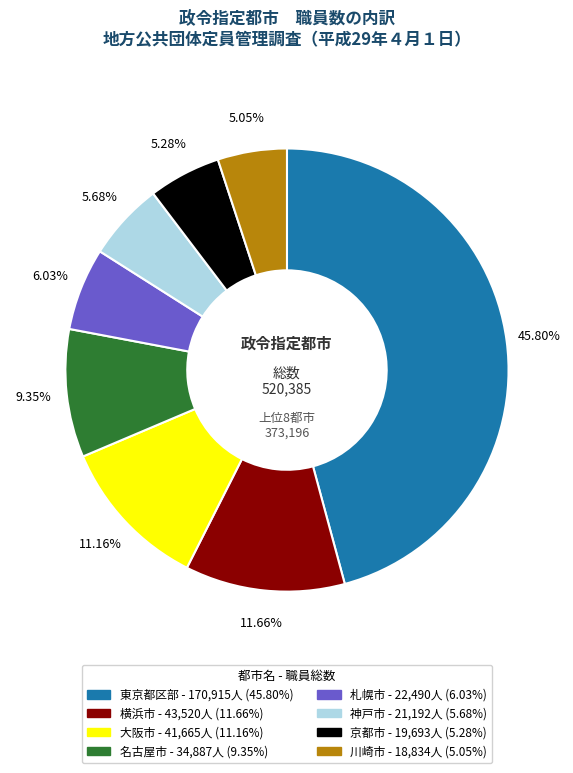

Is there any slice that represents more than half of the pie?

No